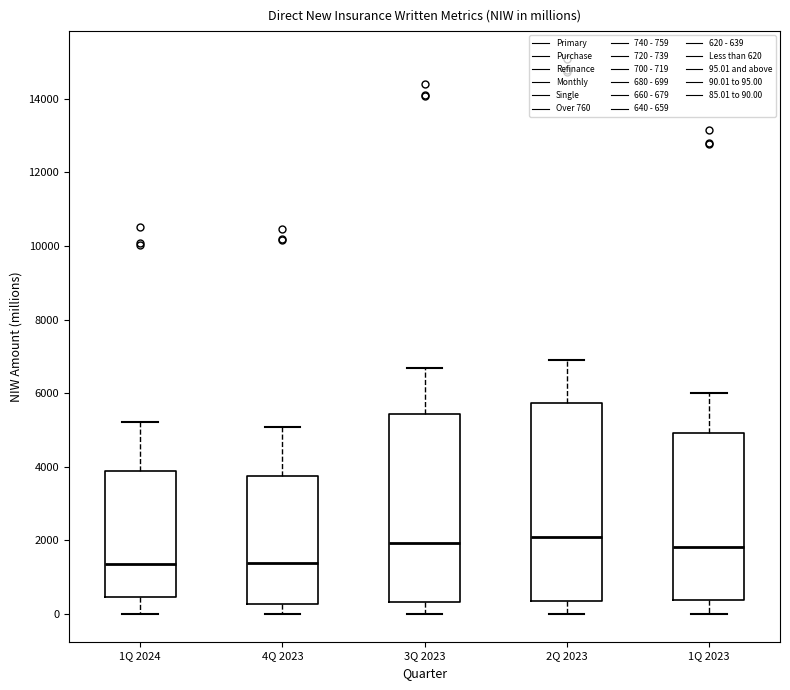

Where is the lower edge of the box for 2Q 2023 on the y-axis? The values are not printed on the chart, so give them approximately, as read against the axis.

400